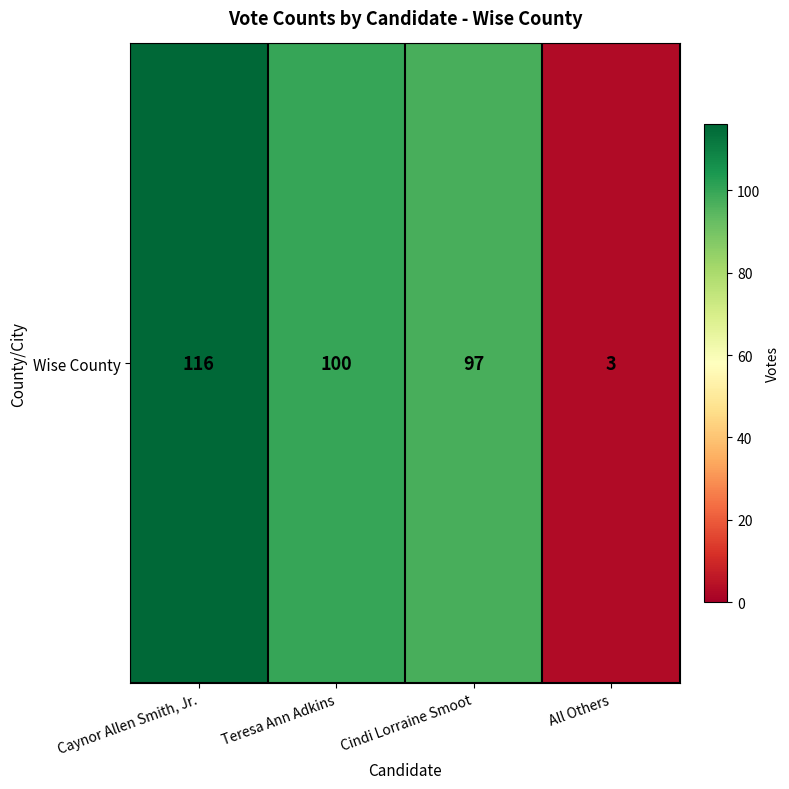

Reading right to left, extract all data points from this chart.

All Others=3	Cindi Lorraine Smoot=97	Teresa Ann Adkins=100	Caynor Allen Smith, Jr.=116